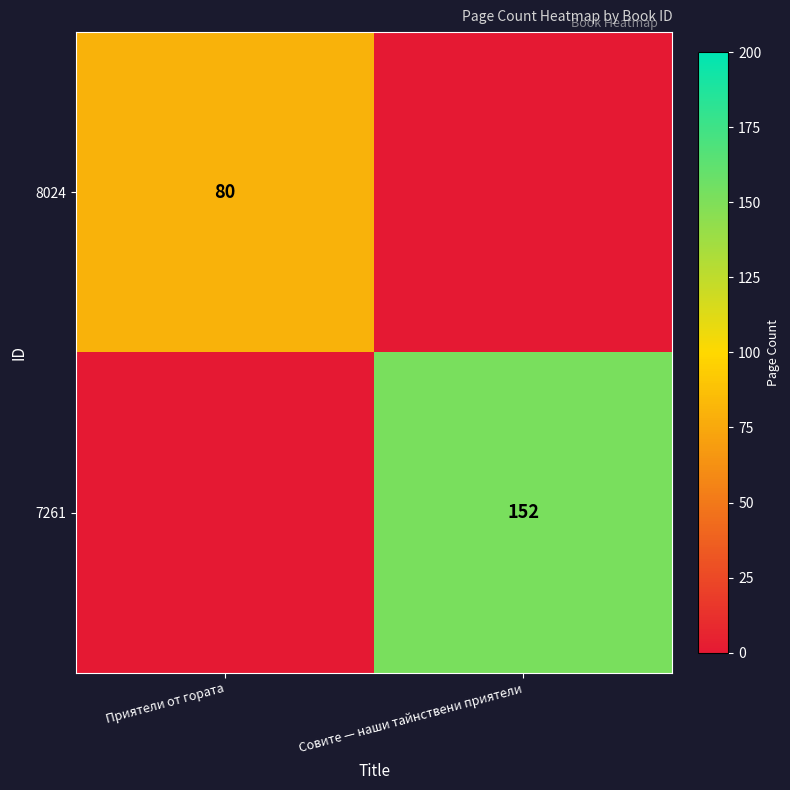

The 8024 series shows 80 at Приятели от гората. True or false?

True